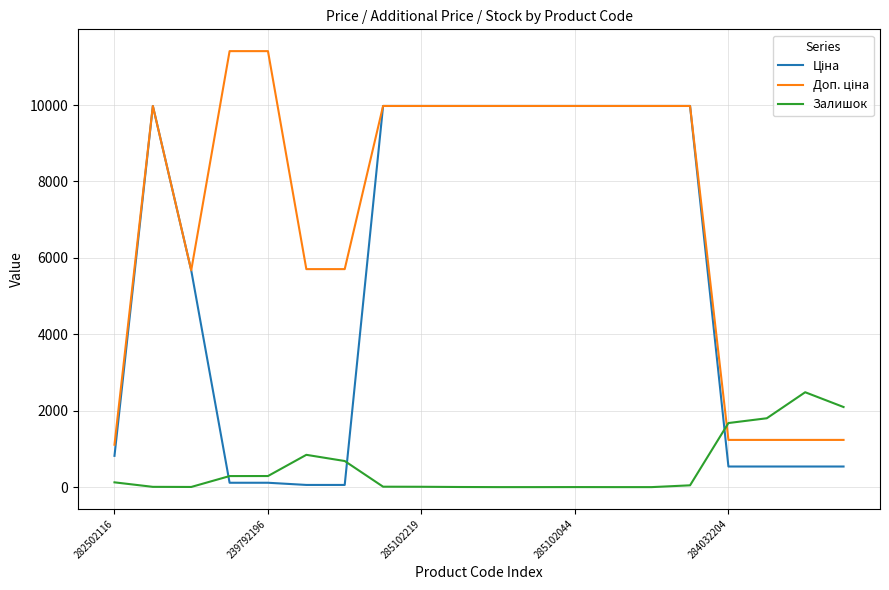

What is the maximum value shown in the chart?

11410.0